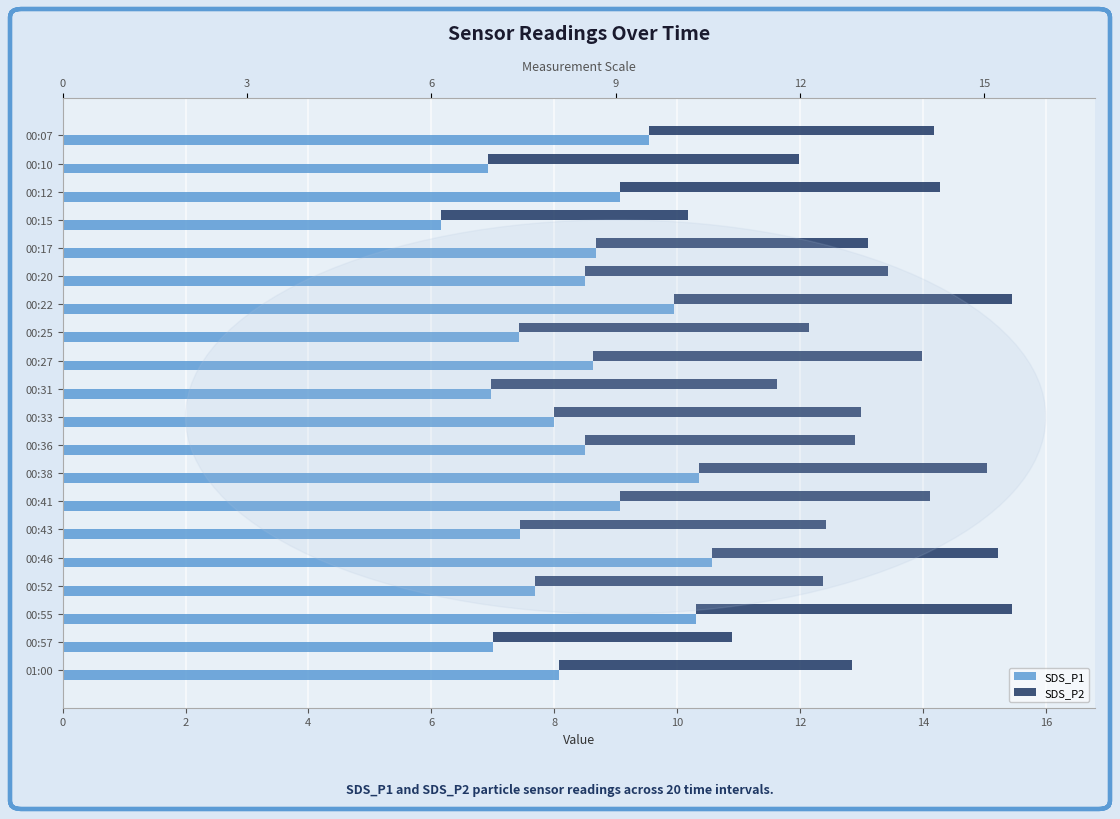

Reading left to right, extract all data points from this chart.

SDS_P1: 9.6	6.9	9.1	6.2	8.7	8.5	9.9	7.4	8.6	7.0	8.0	8.5	10.3	9.1	7.5	10.6	7.7	10.3	7.0	8.1
SDS_P2: 4.6	5.1	5.2	4.0	4.4	4.9	5.5	4.7	5.3	4.7	5.0	4.4	4.7	5.1	5.0	4.7	4.7	5.2	3.9	4.8